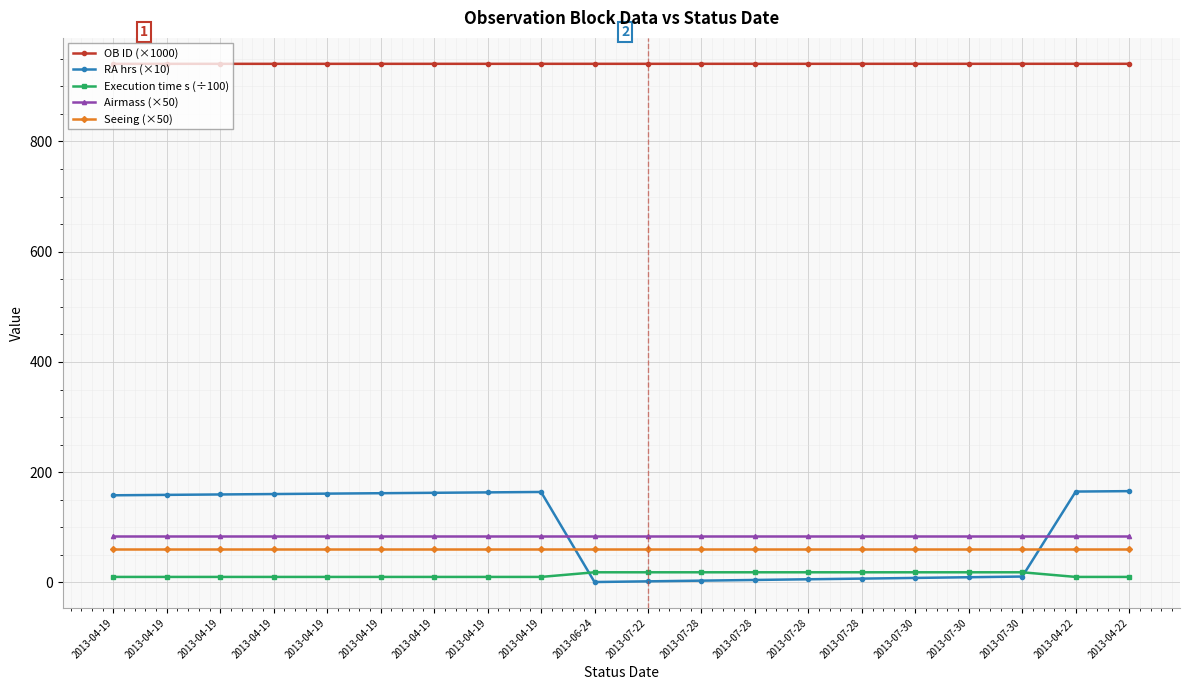

What is the label of the 11th point from the left?

2013-07-22